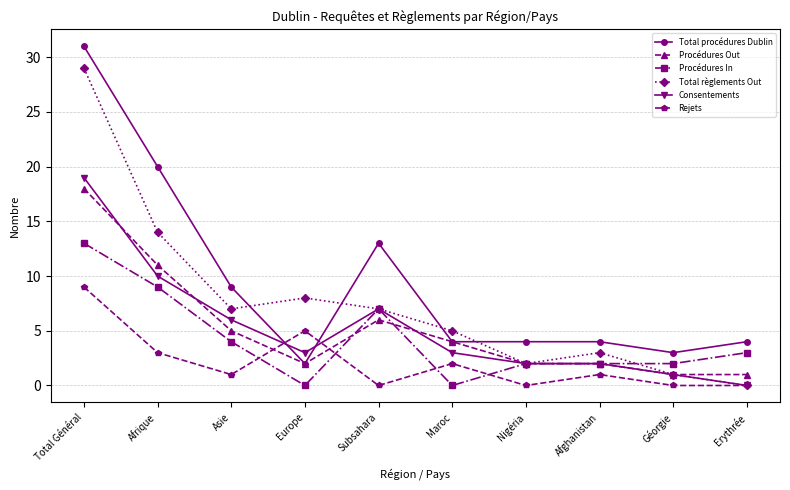

How many values in Consentements are above zero?

9